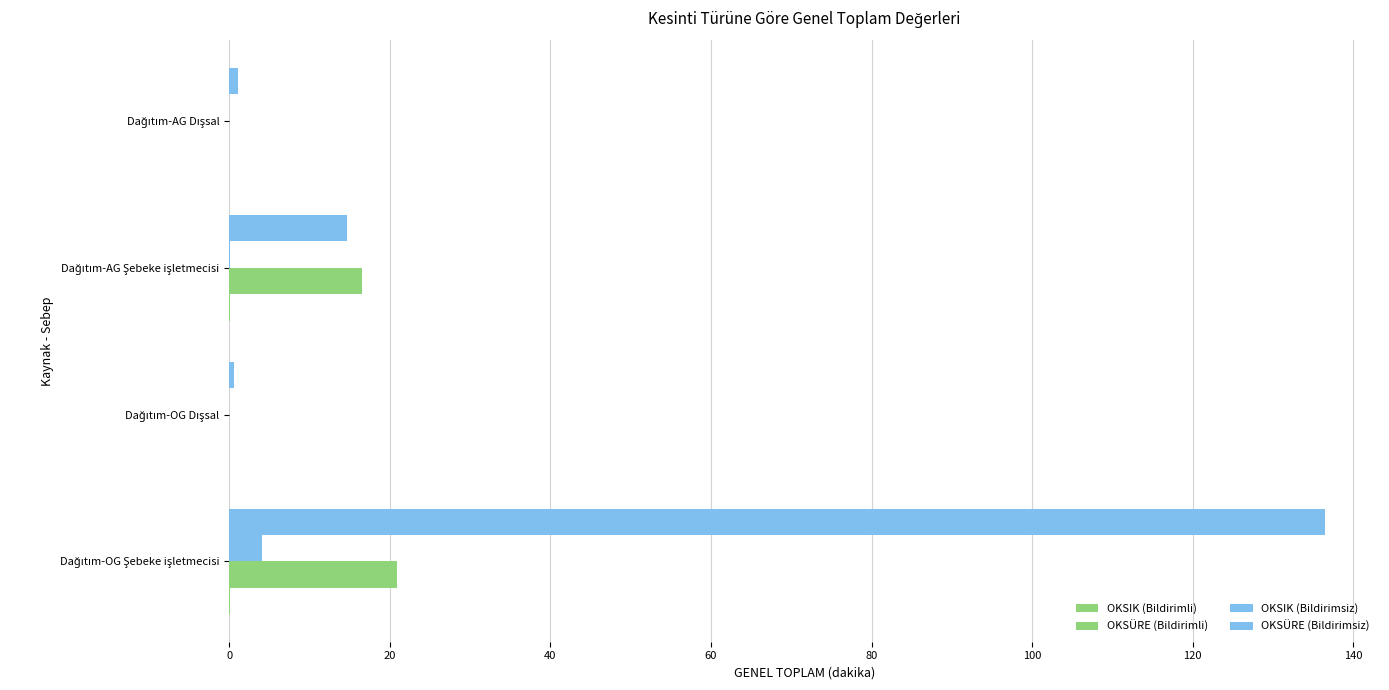

How many series are shown in this chart?

4